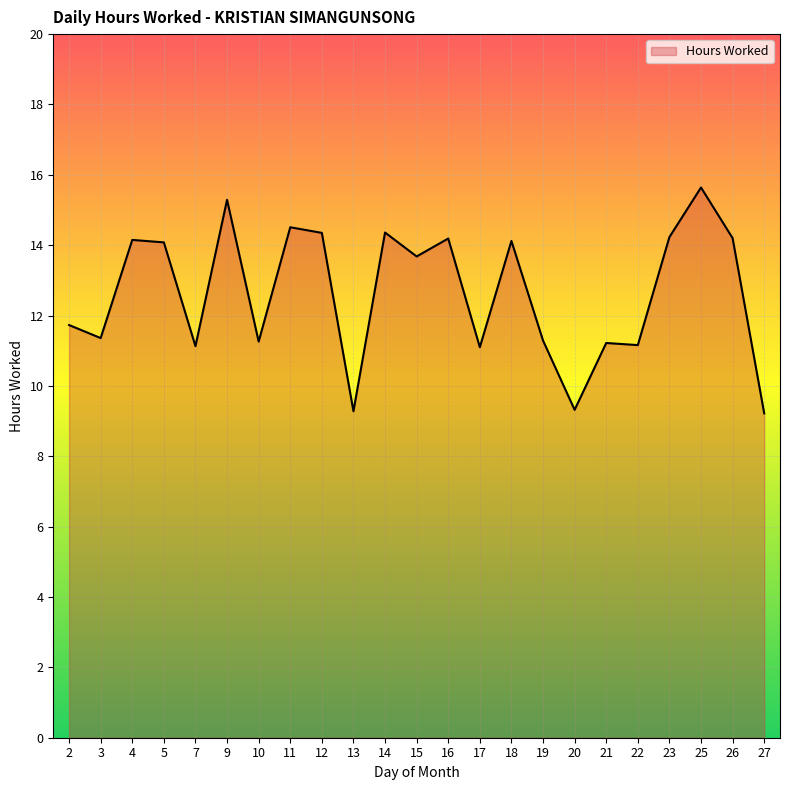

What is the value of the 13th point from the left?

14.2